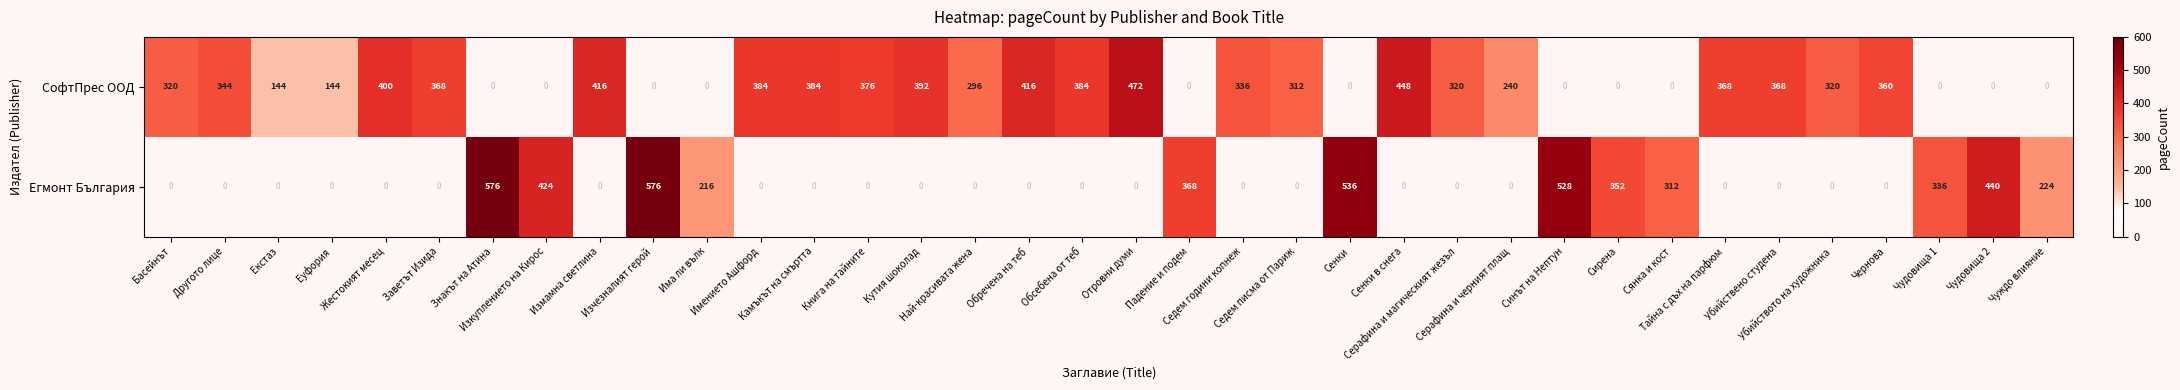

What is the greatest value displayed?

576